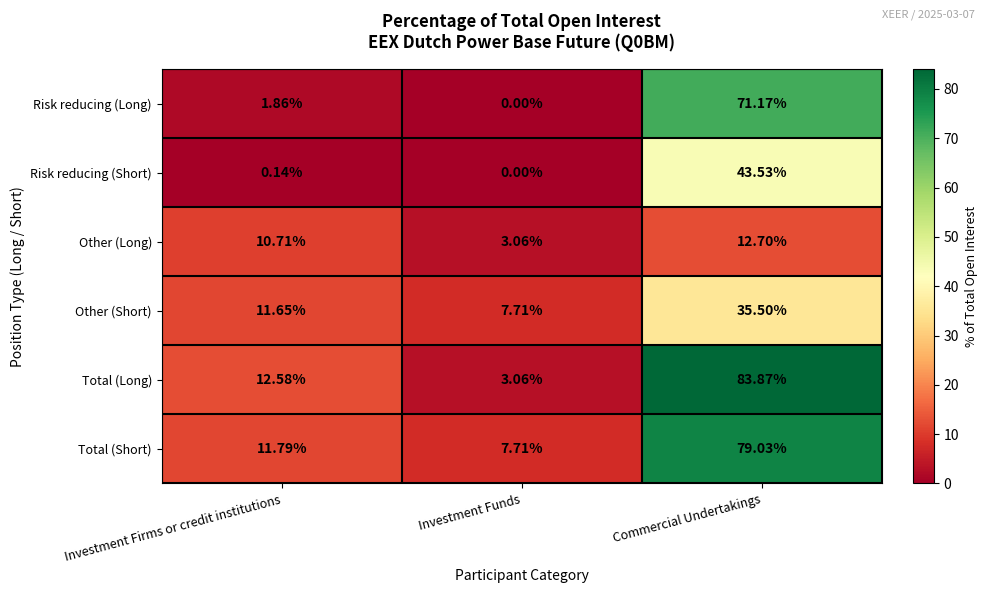

At which category does the chart reach its peak across all series?

Commercial Undertakings